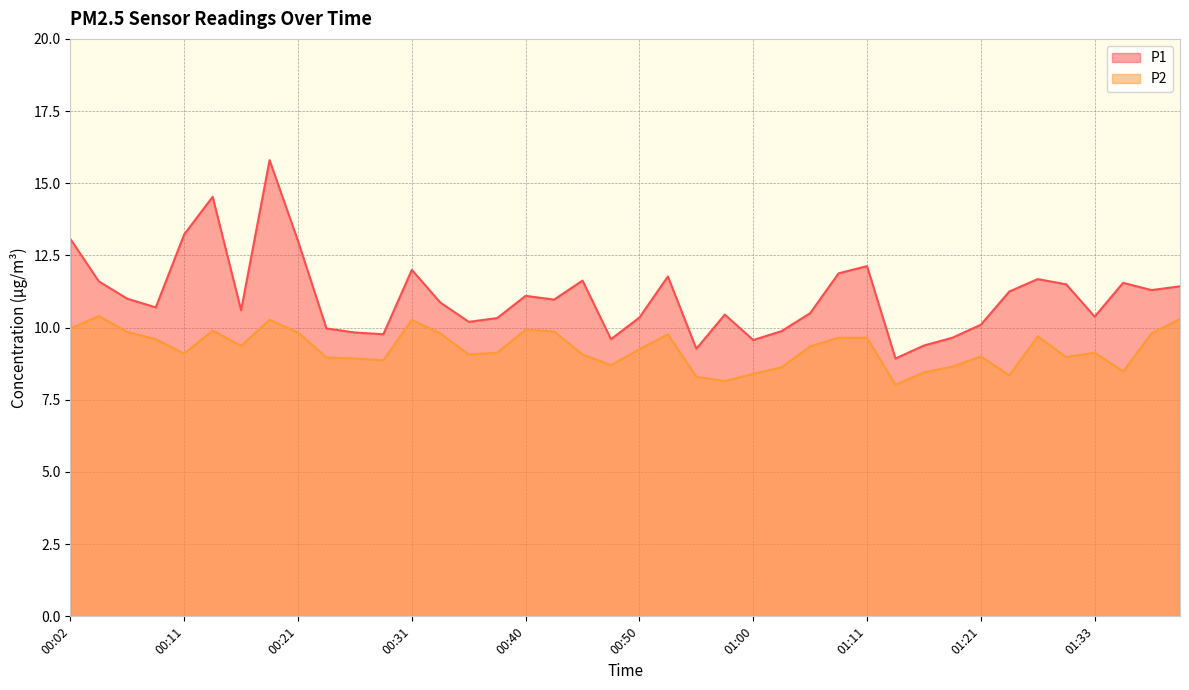

At which label does P2 reach its peak?

00:04